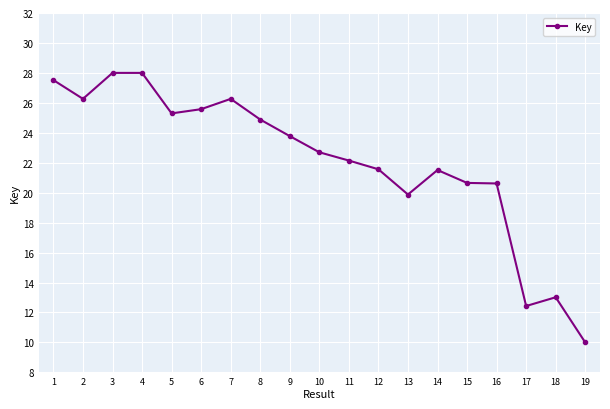

Does the chart display data point markers on the line(s)?

Yes